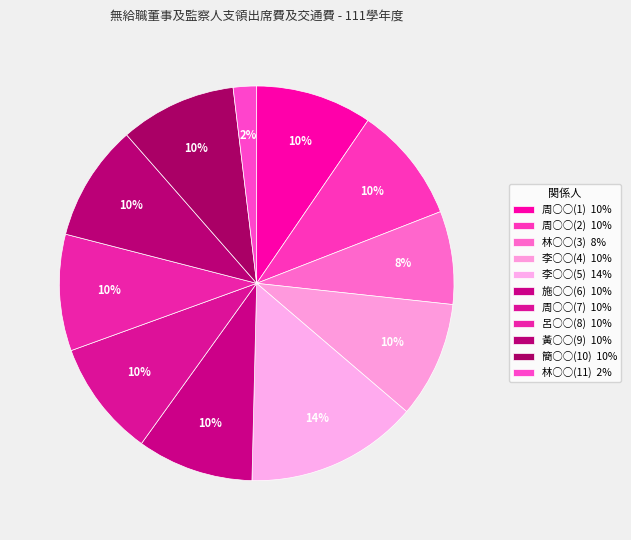

To the nearest percent, what percentage of the pie is 林○○(3)?

8%